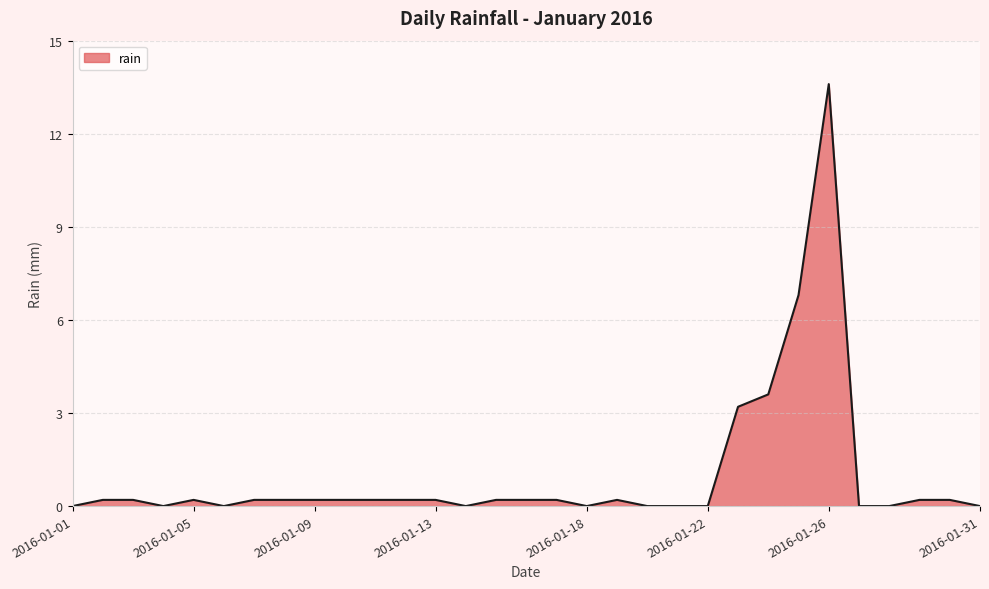

What is the difference between the maximum and minimum values?

13.6